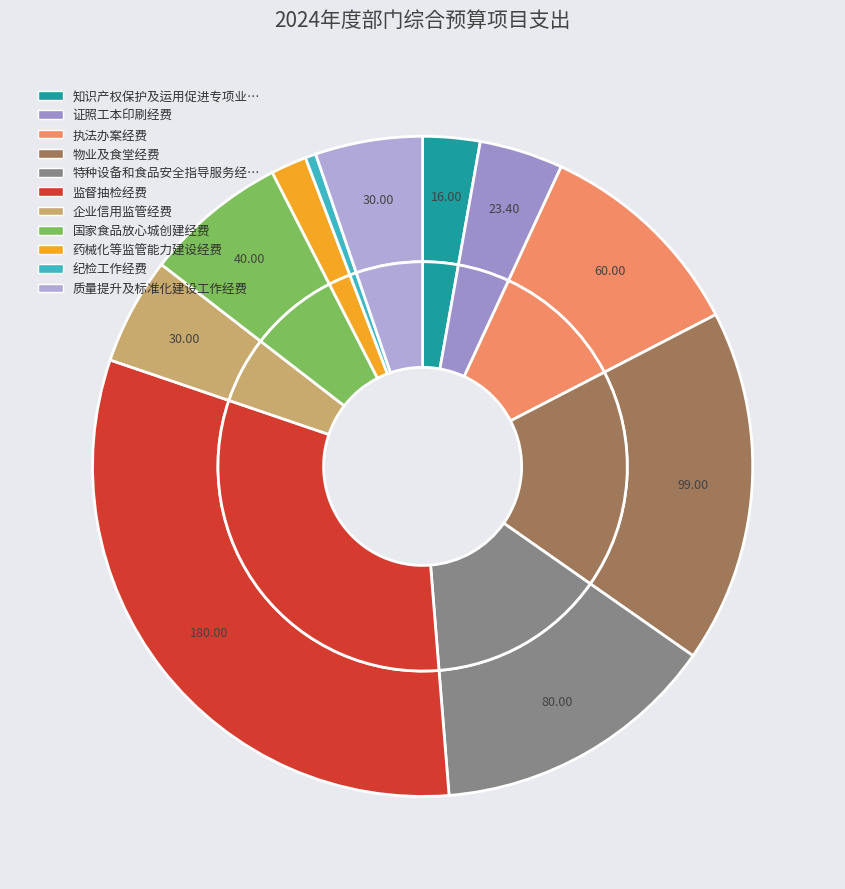

Is the sum of 纪检工作经费 and 物业及食堂经费 greater than half?

No